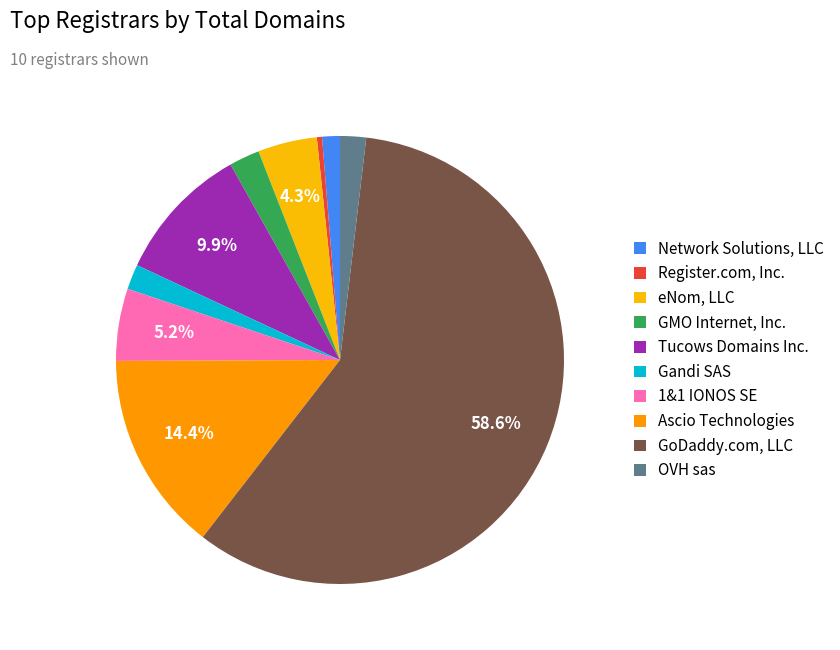

Which slice is the smallest?

Register.com, Inc.